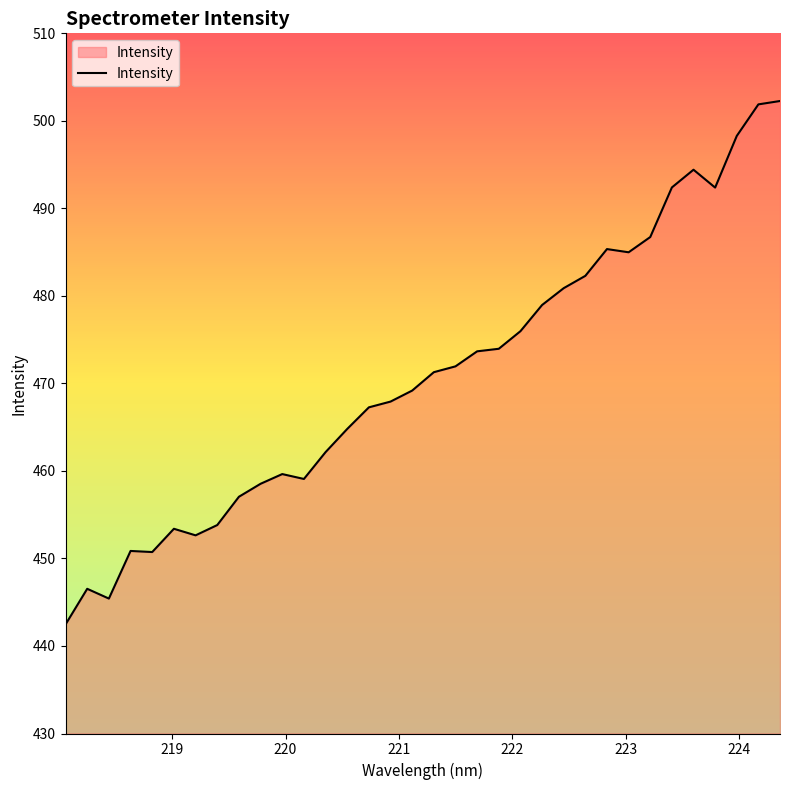

What is the difference between the maximum and minimum values?

59.8